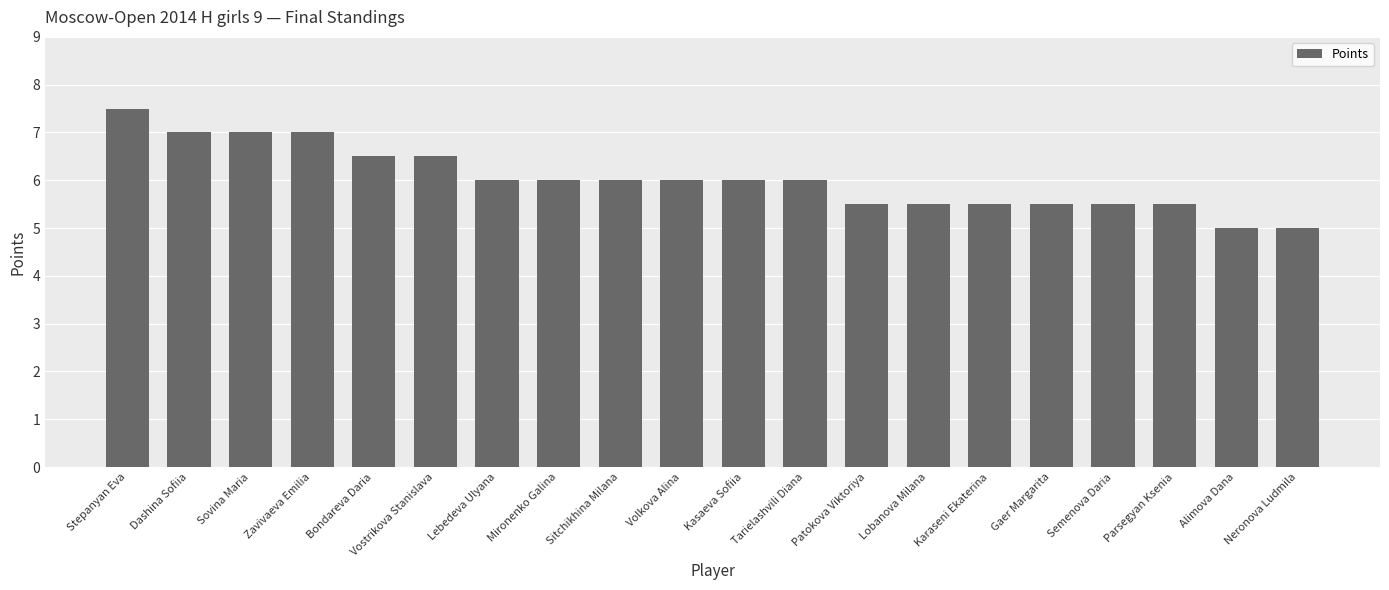

What is the label of the 11th bar from the left?

Kasaeva Sofiia